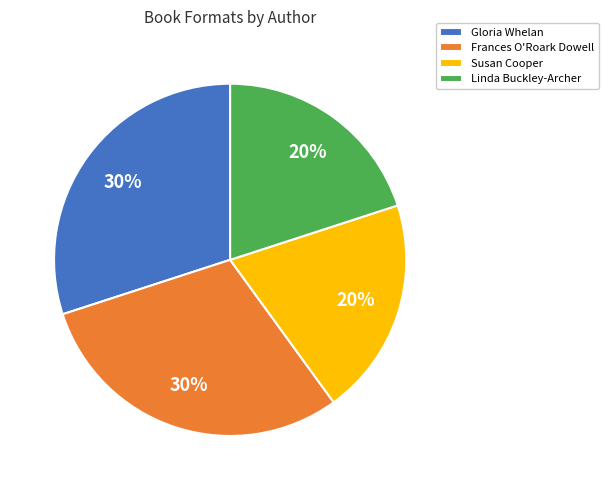

What is the ratio of the value at Susan Cooper to the value at Frances O'Roark Dowell?

0.7